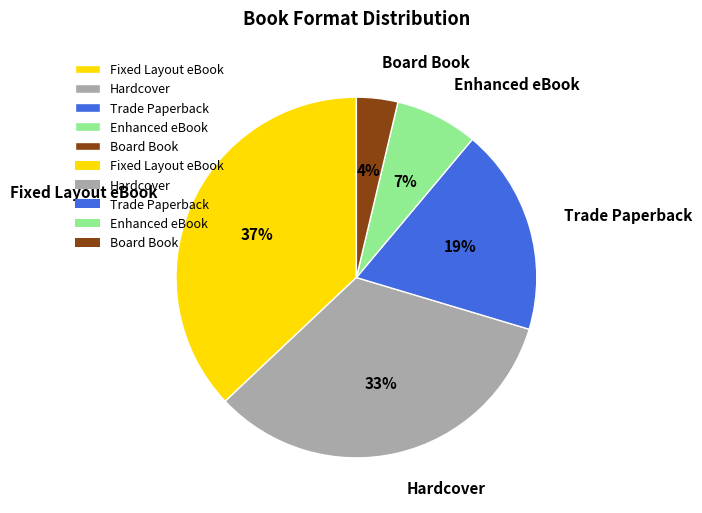

Rank the categories by value from lowest to highest.

Board Book, Enhanced eBook, Trade Paperback, Hardcover, Fixed Layout eBook